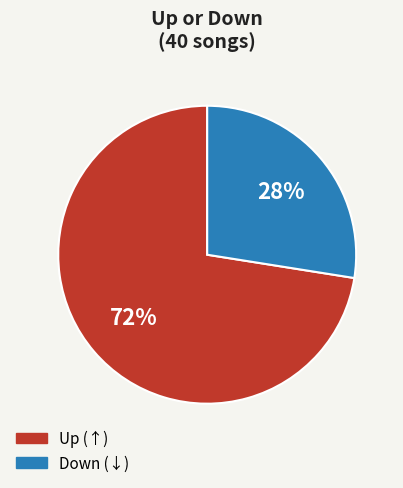

How many slices are in this pie chart?

2